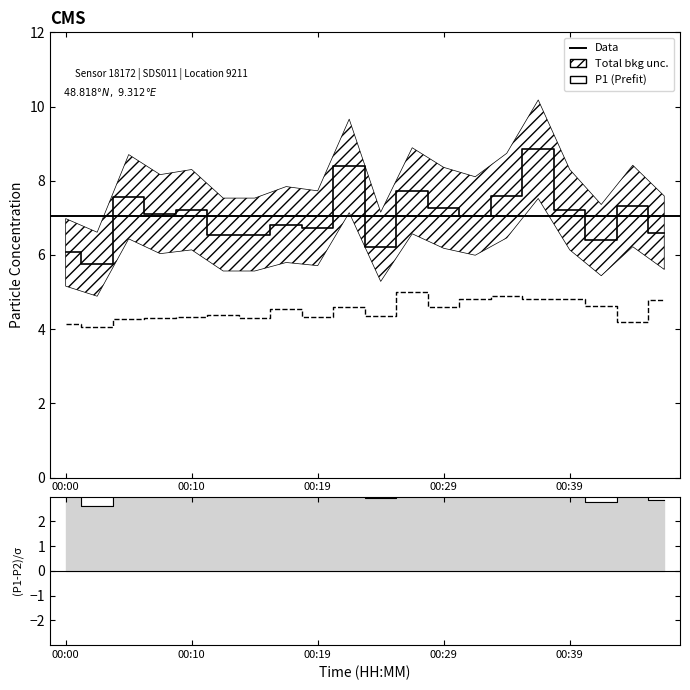

At how many categories does at least one series exceed 4?

20